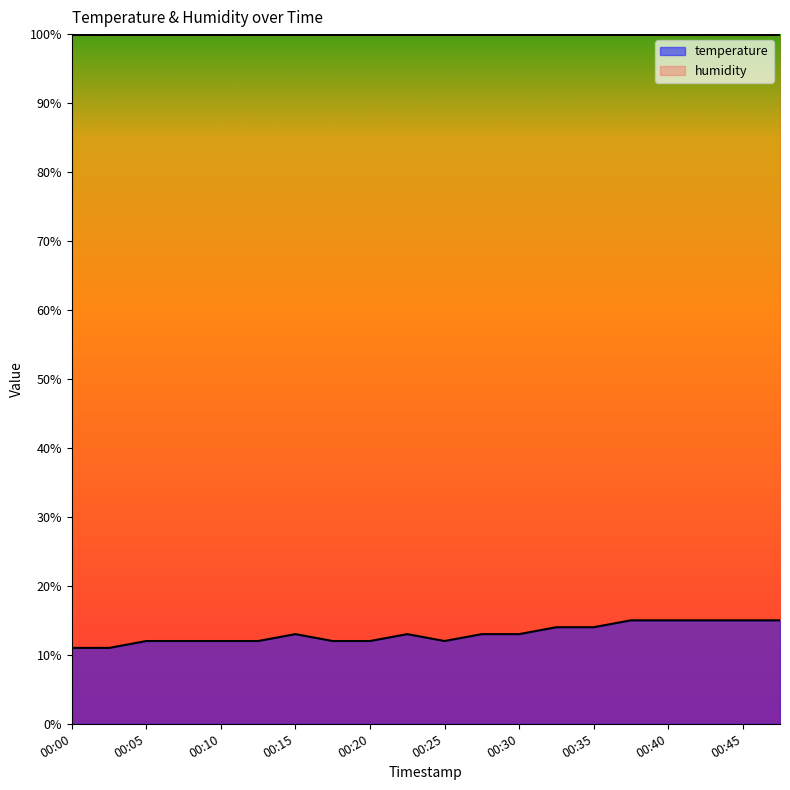

What is the sum of the values at 00:25 and 00:27?

25.0